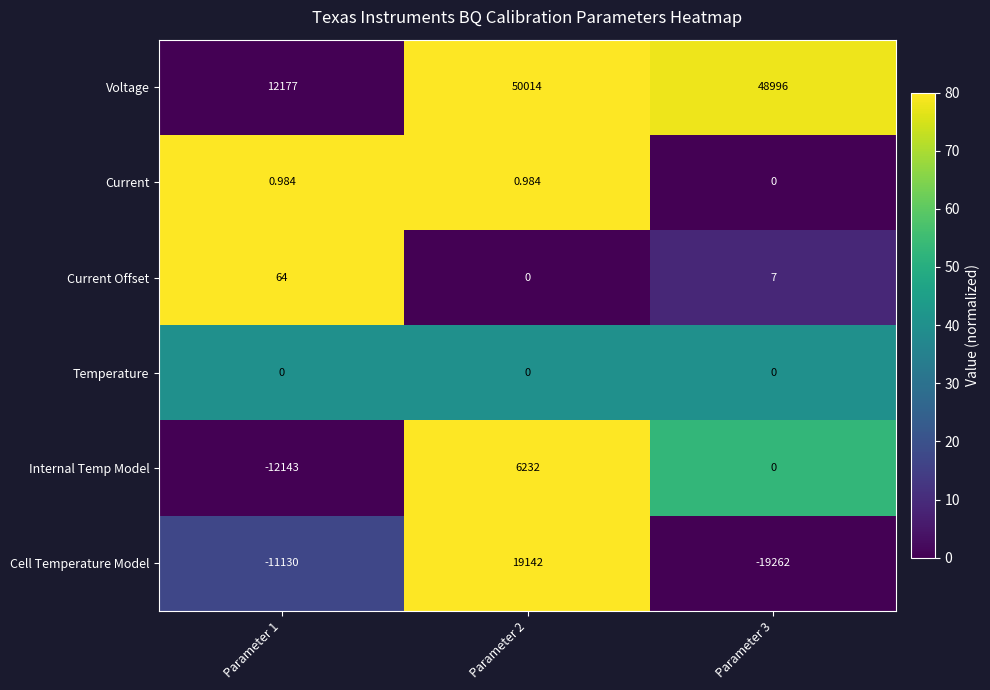

Between Parameter 1 and Parameter 2, which series saw the biggest shift?

Voltage